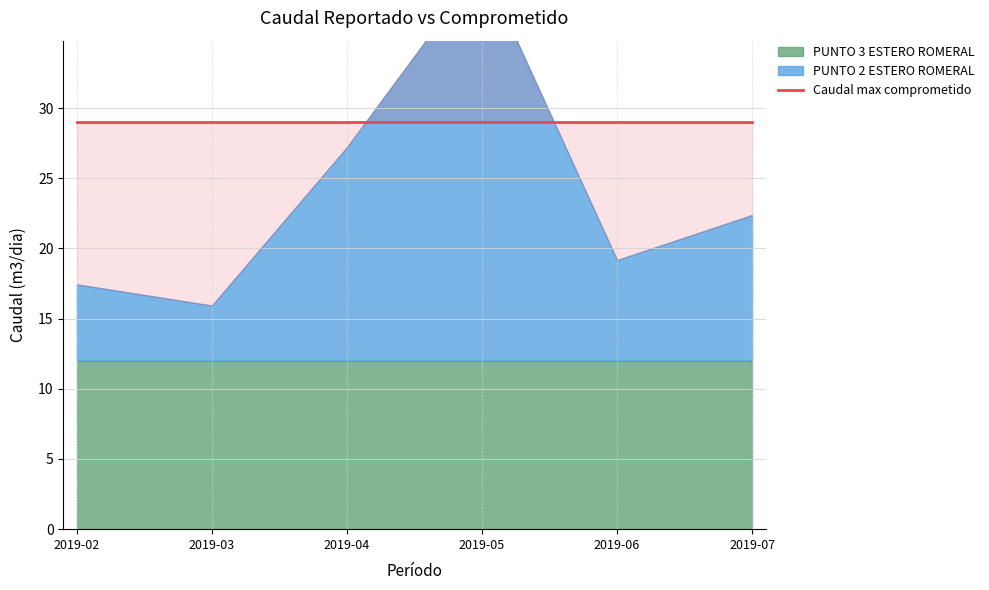

At 2019-03, list the series in order from largest to smallest.

Caudal max comprometido, PUNTO 3 ESTERO ROMERAL, PUNTO 2 ESTERO ROMERAL